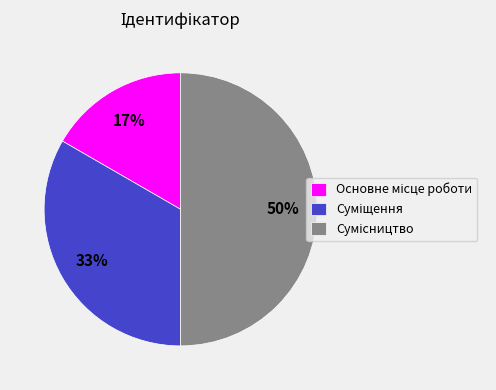

To the nearest percent, what is the average slice percentage?

33%